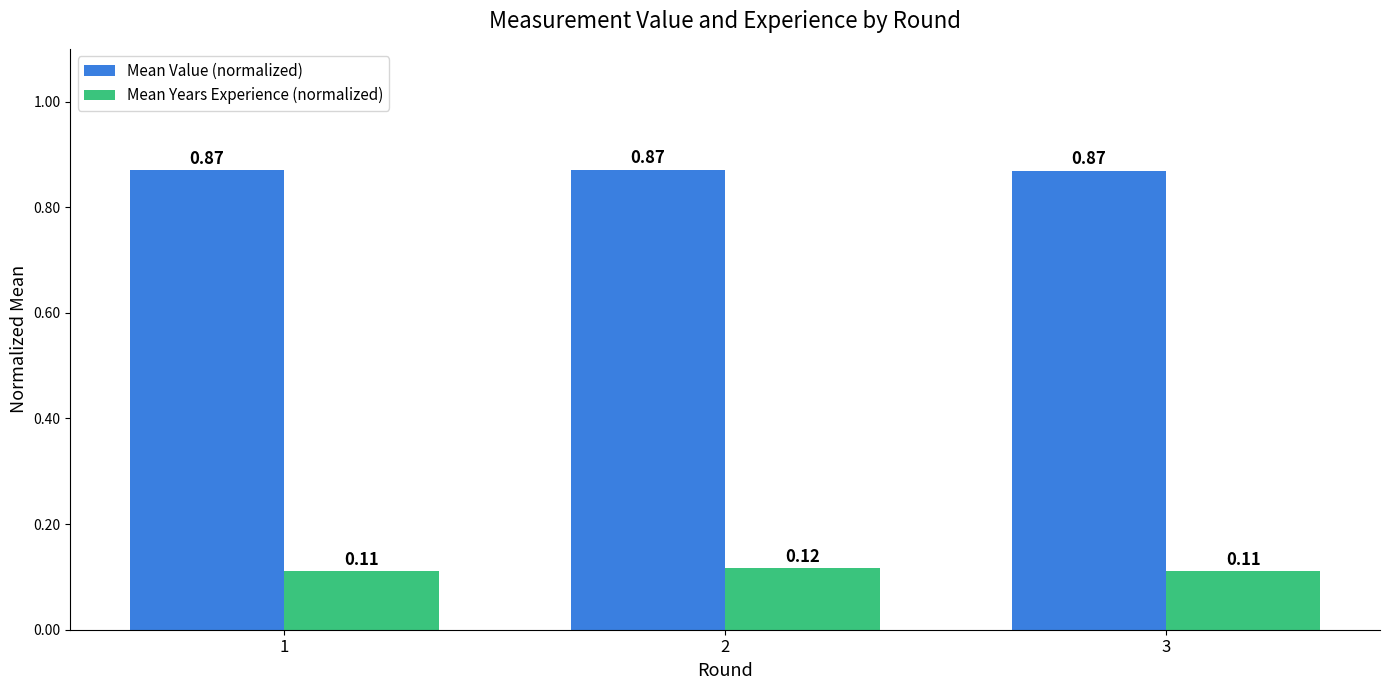

Which series has the largest total across all categories?

Mean Value (normalized)